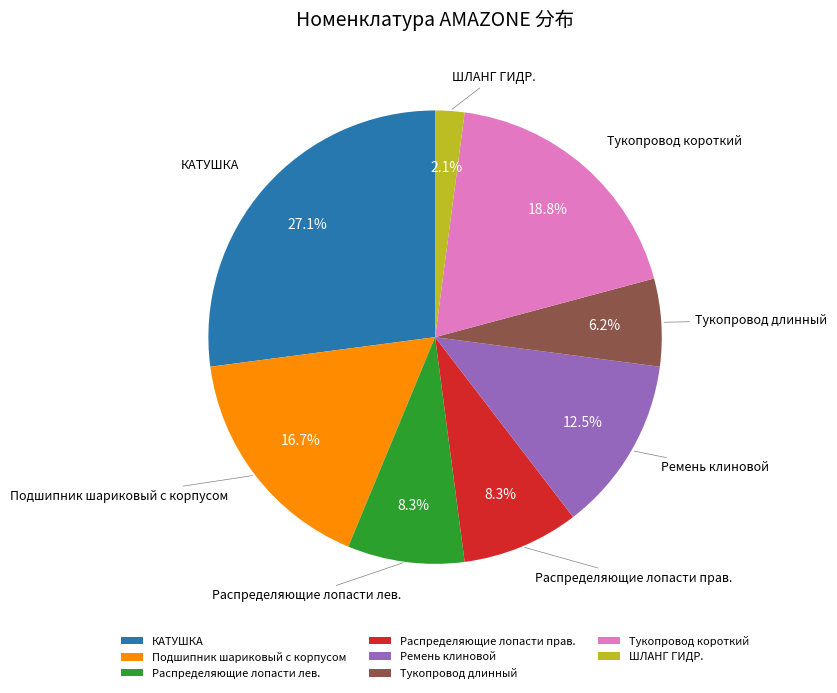

Which slice is the smallest?

ШЛАНГ ГИДР.